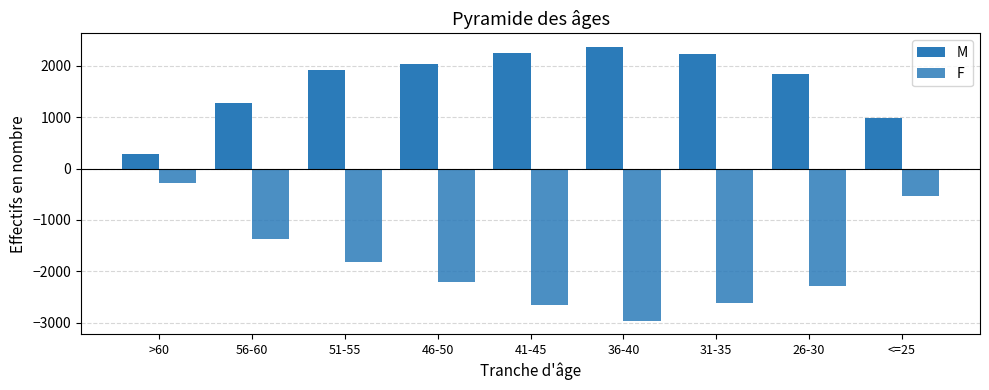

Count the number of categories in the chart.

9